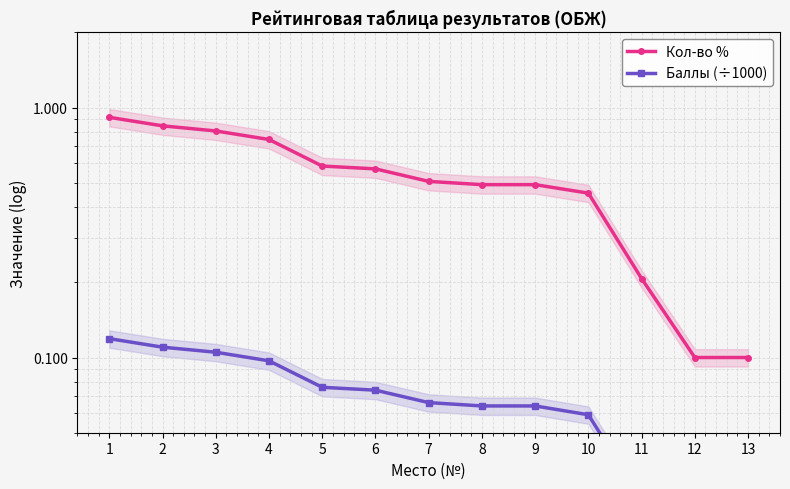

Which series has the largest total across all categories?

Кол-во %